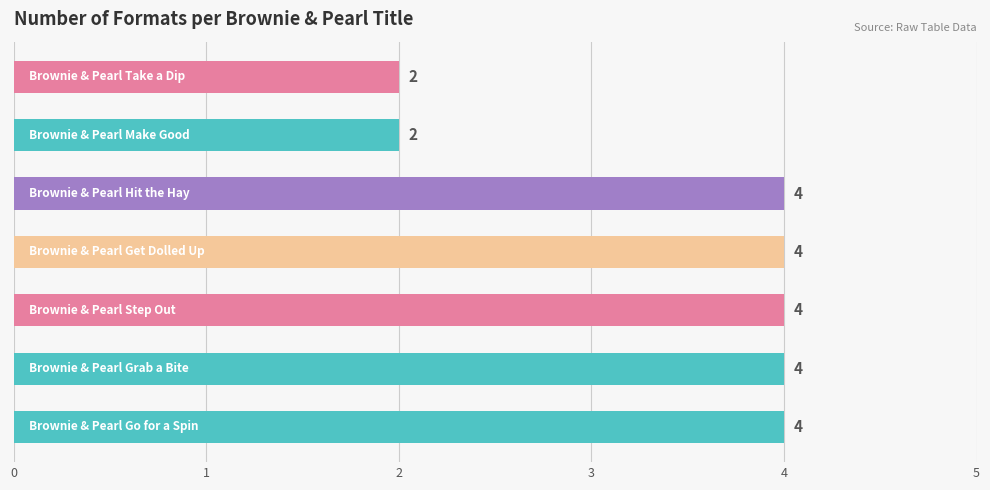

What is the maximum value shown in the chart?

4